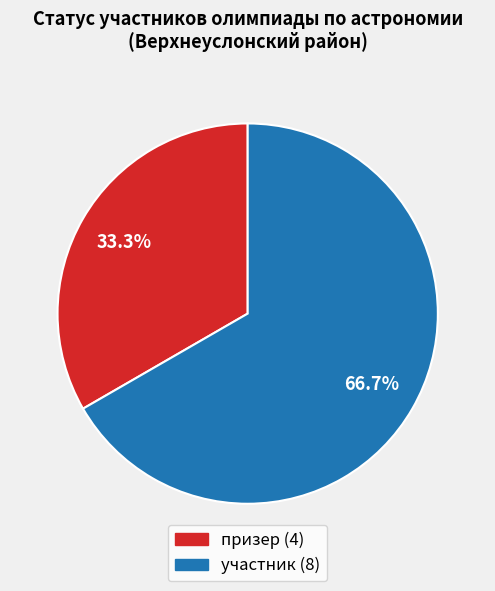

True or false: участник accounts for 67% of the total.

True